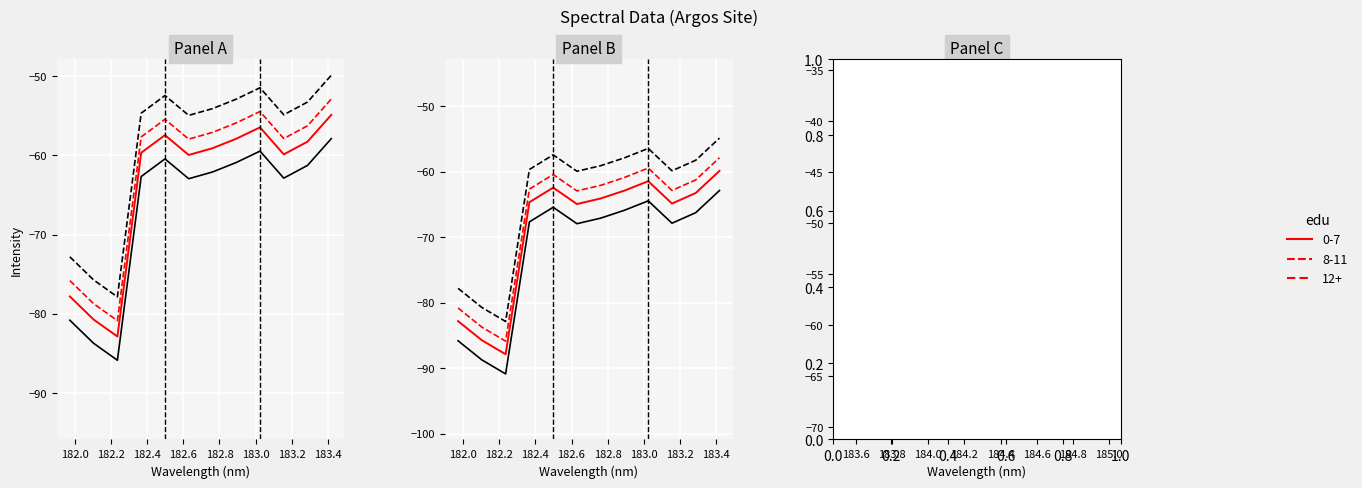

What is the sum of the values at 182.8 and 182.6?

-108.3